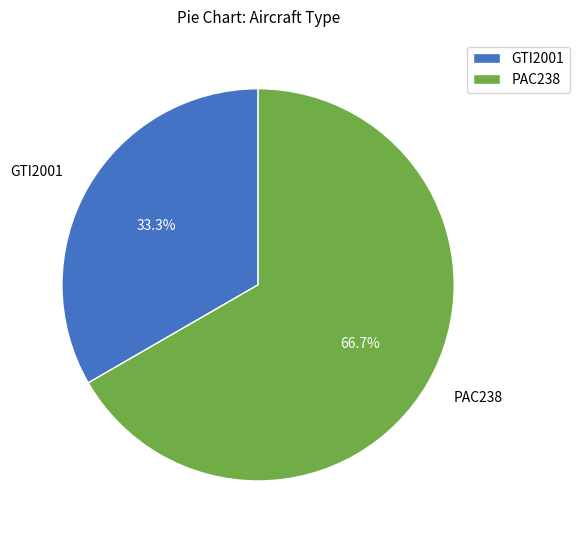

Count the number of slices in the pie.

2